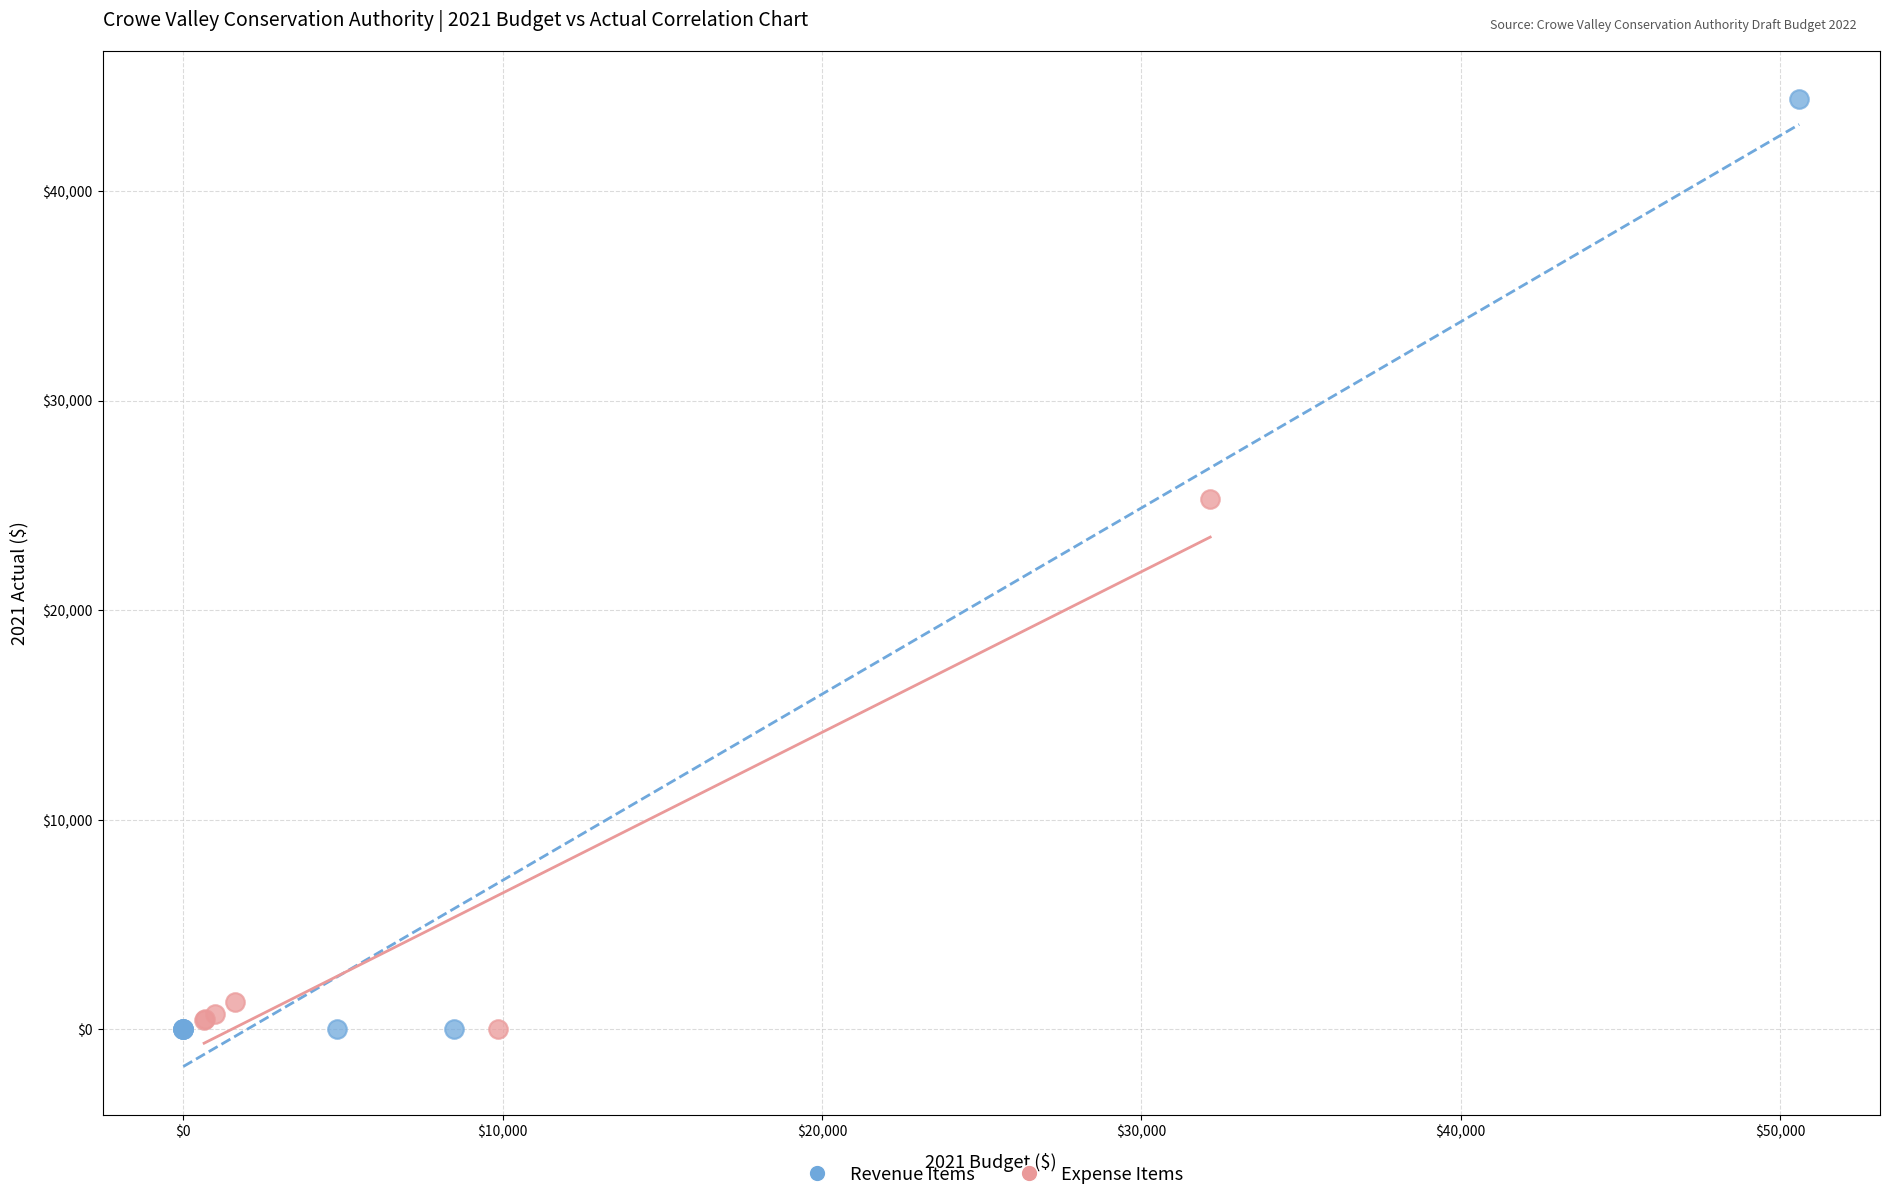

Which series reaches the maximum Y coordinate?

Revenue Items